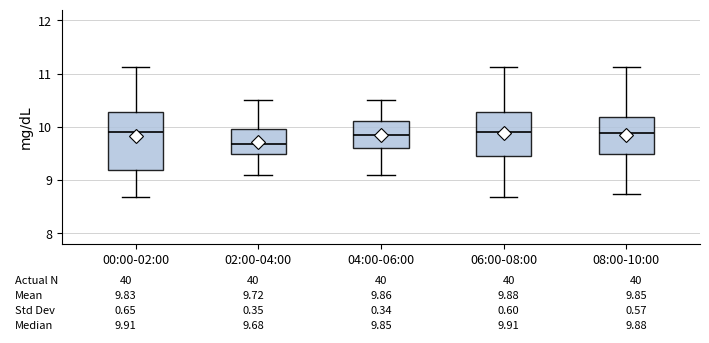

Which box has the lowest median line?

02:00-04:00